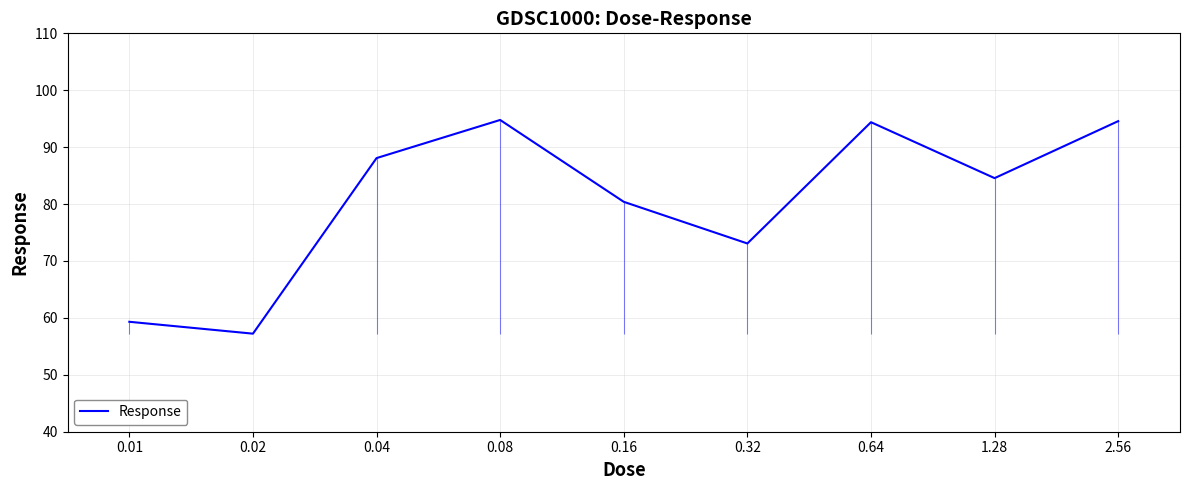

Which category has the lowest value across all series?

0.02